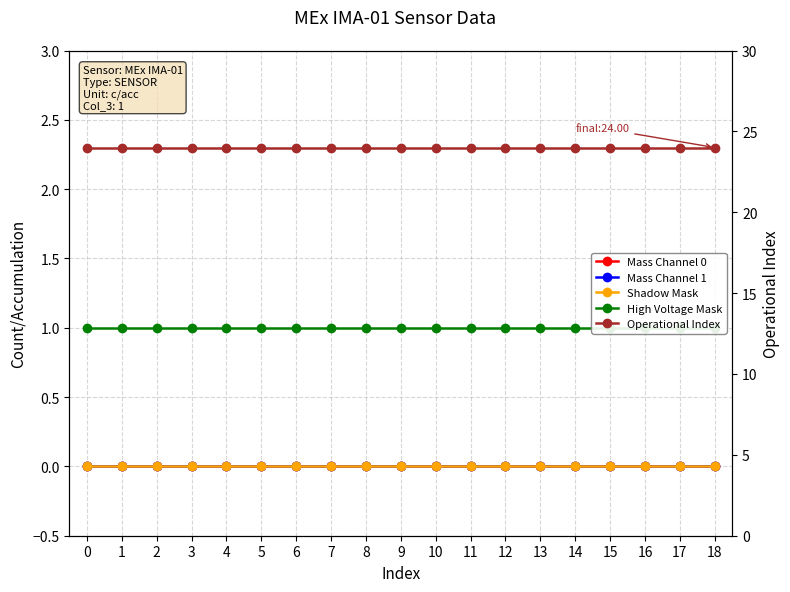

How many lines are shown in the chart?

5